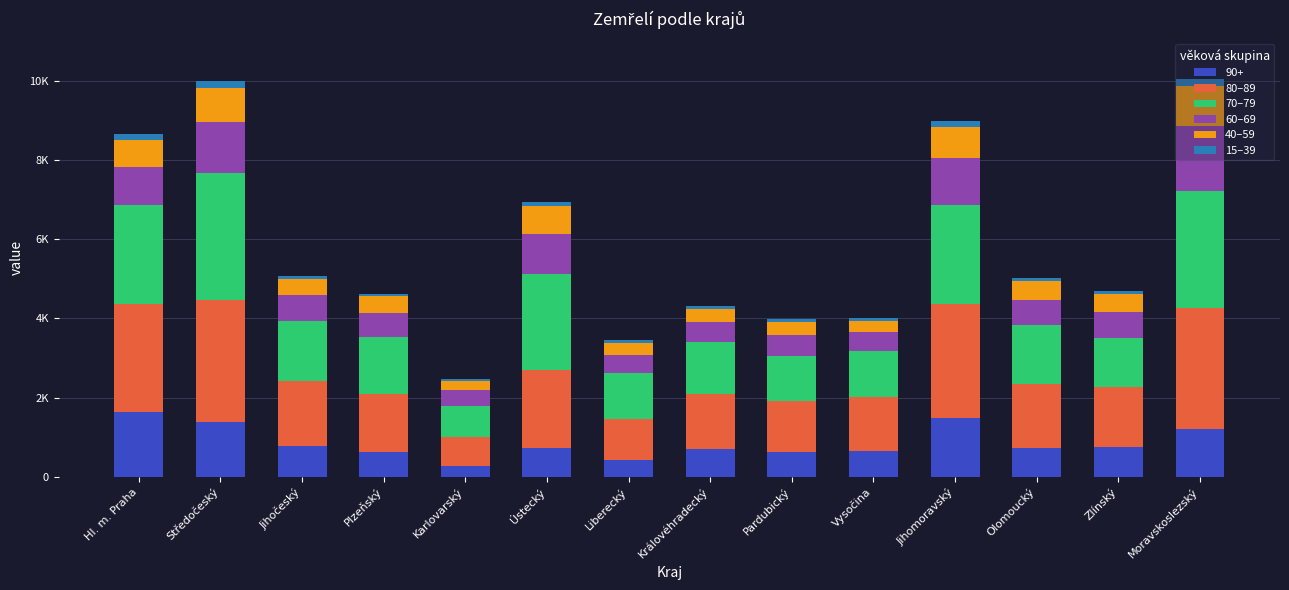

Are the bars grouped side by side (vs. stacked)?

No